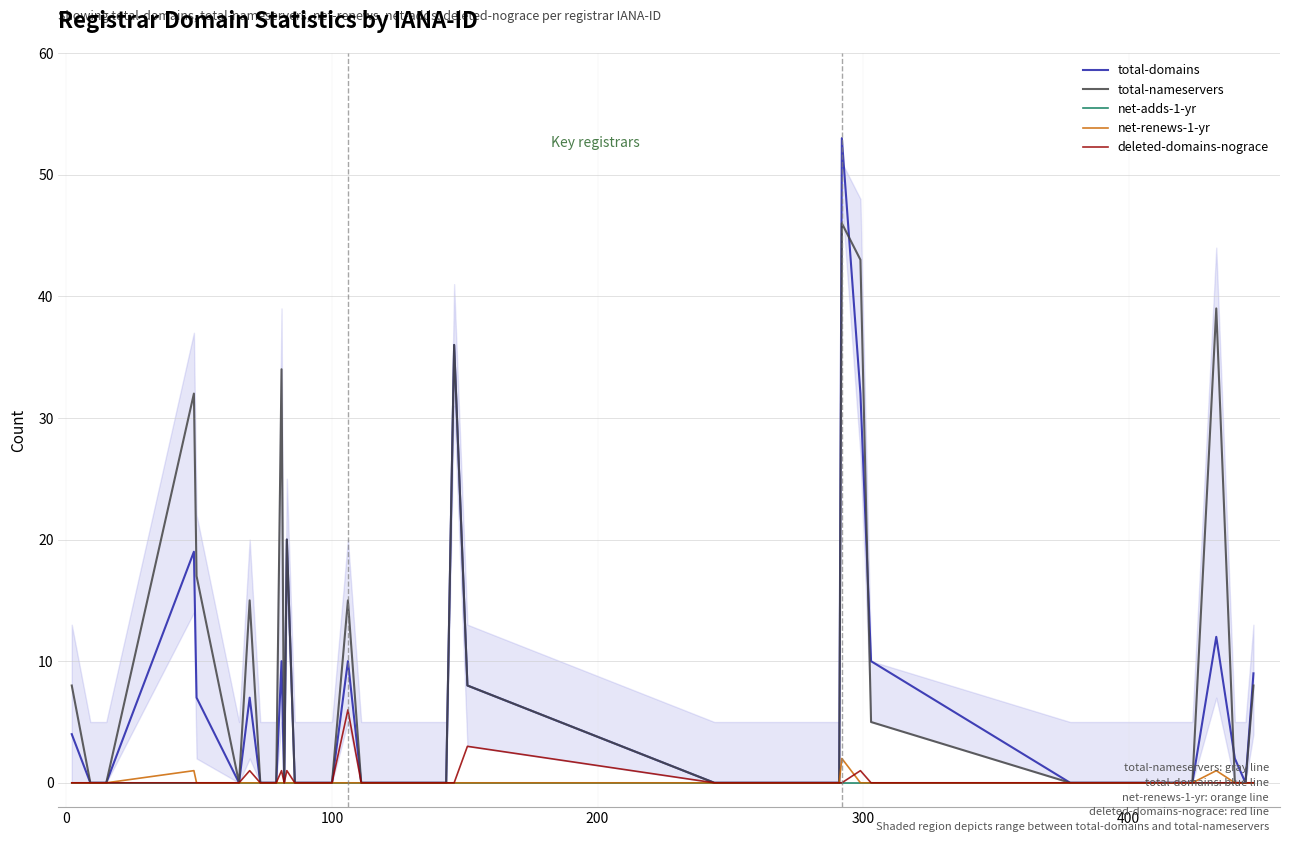

What is the maximum value shown in the chart?

53